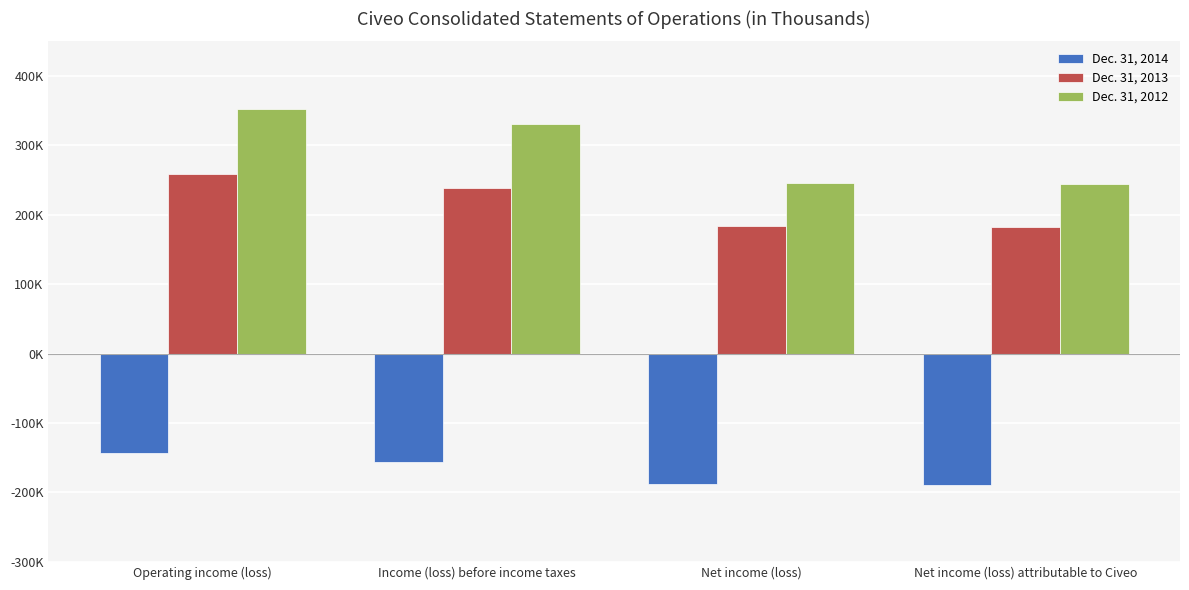

What is the difference between the Dec. 31, 2012 values at Net income (loss) and Net income (loss) attributable to Civeo?

1221